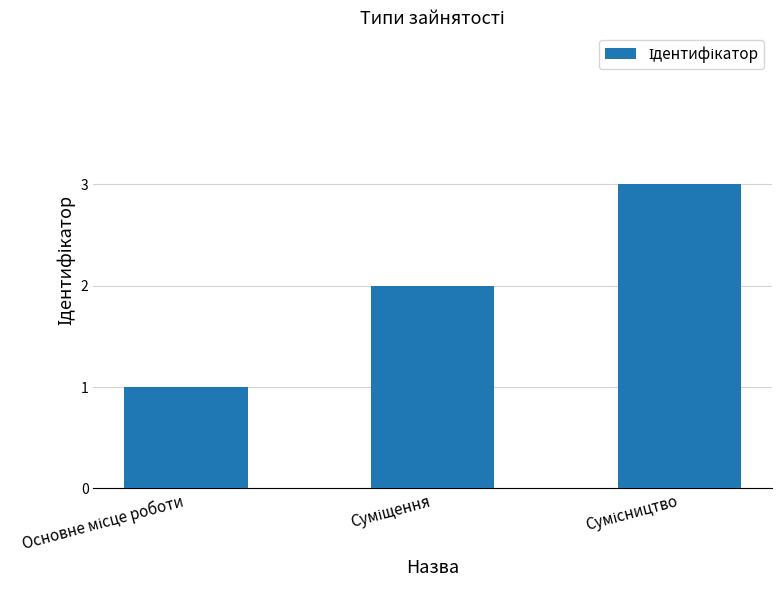

What is the sum of all values?

6